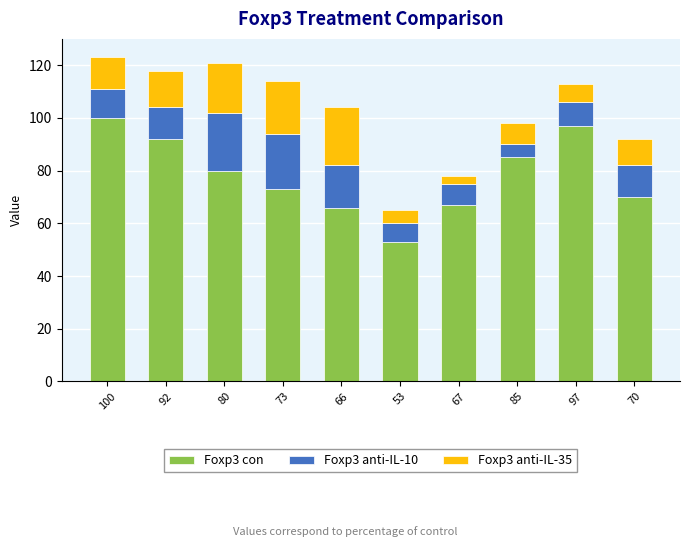

How many distinct data groups are displayed?

3